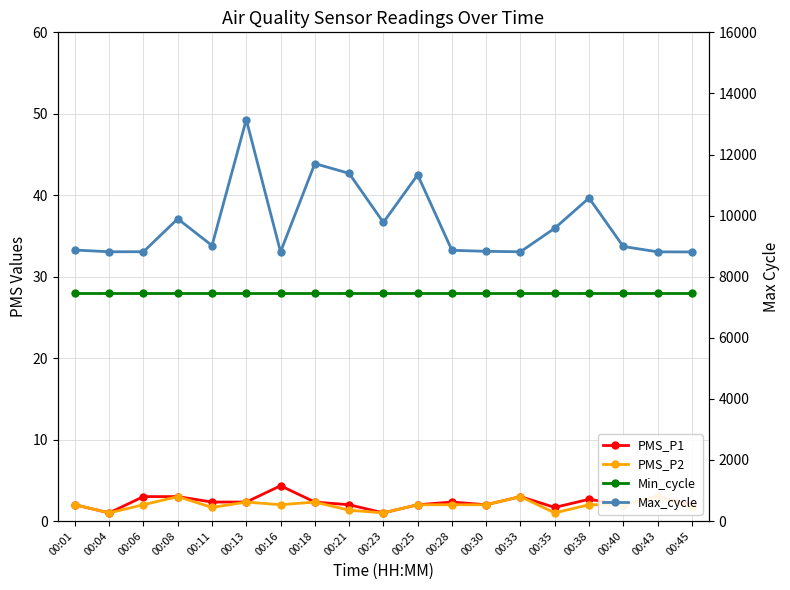

What is the value of the Min_cycle point at the 18th from the left?

28.0